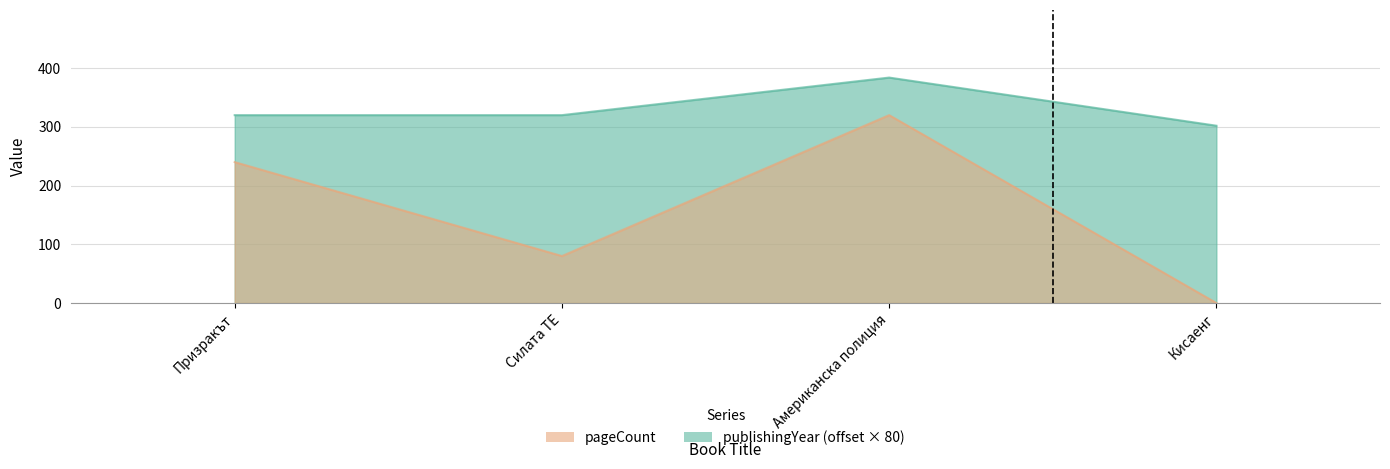

True or false: pageCount and publishingYear intersect in this chart.

False